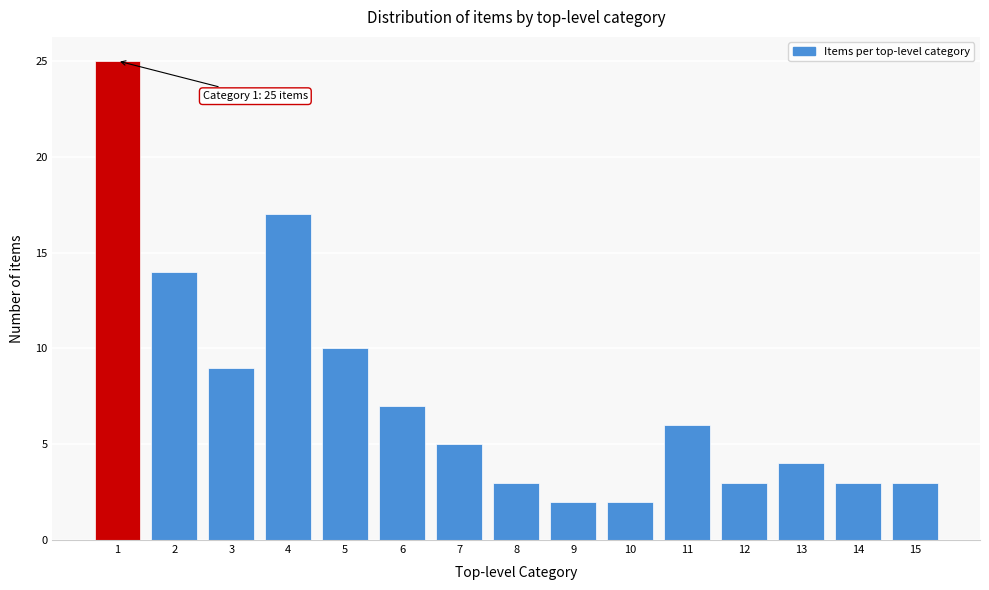

Reading right to left, what are all the values shown in this chart?

15=3	14=3	13=4	12=3	11=6	10=2	9=2	8=3	7=5	6=7	5=10	4=17	3=9	2=14	1=25